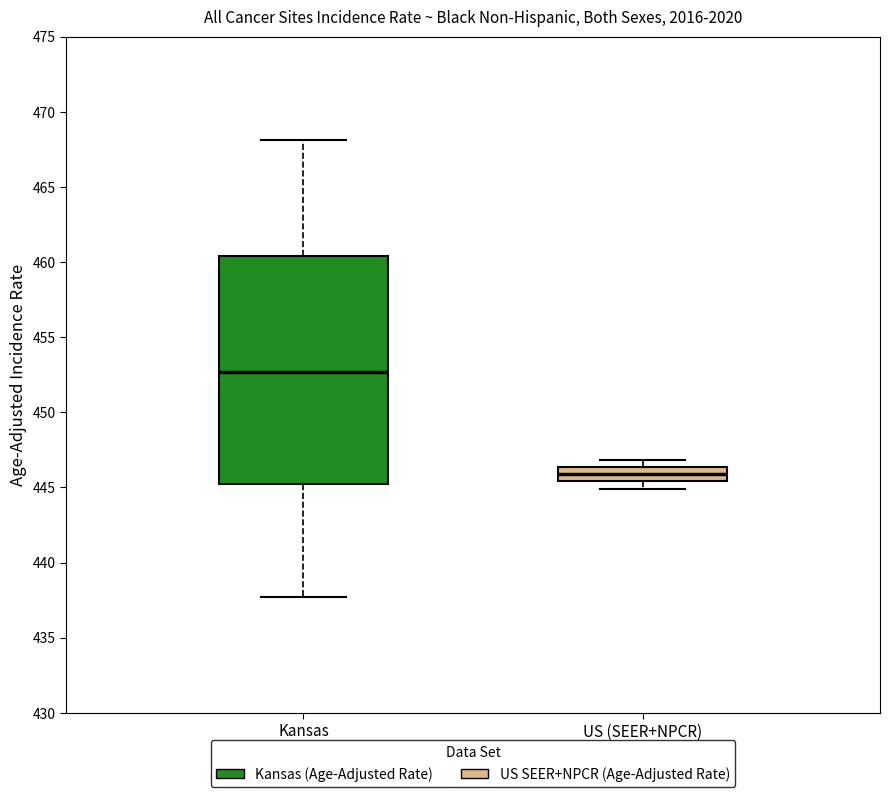

Reading left to right, transcribe this box plot: for each box, give where its median line is, the range the box spans, and where its two whiskers end, as read against the y-axis. The values are not printed on the chart, so give them approximately, as read against the axis.

Kansas: median 452.5, box 445.0 to 460.5, whiskers 437.5 to 468.0
US (SEER+NPCR): median 446.0, box 445.5 to 446.5, whiskers 445.0 to 447.0